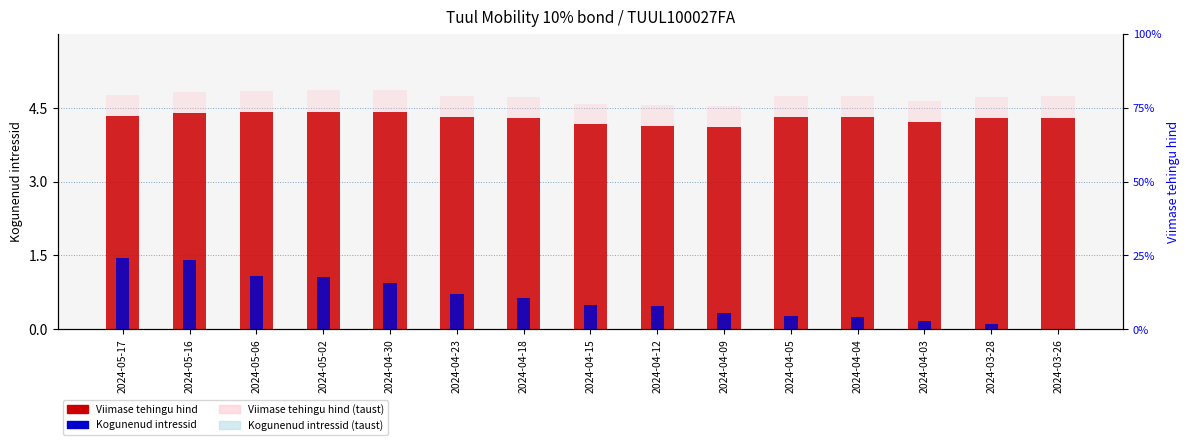

What position from the left is 2024-04-09?

10